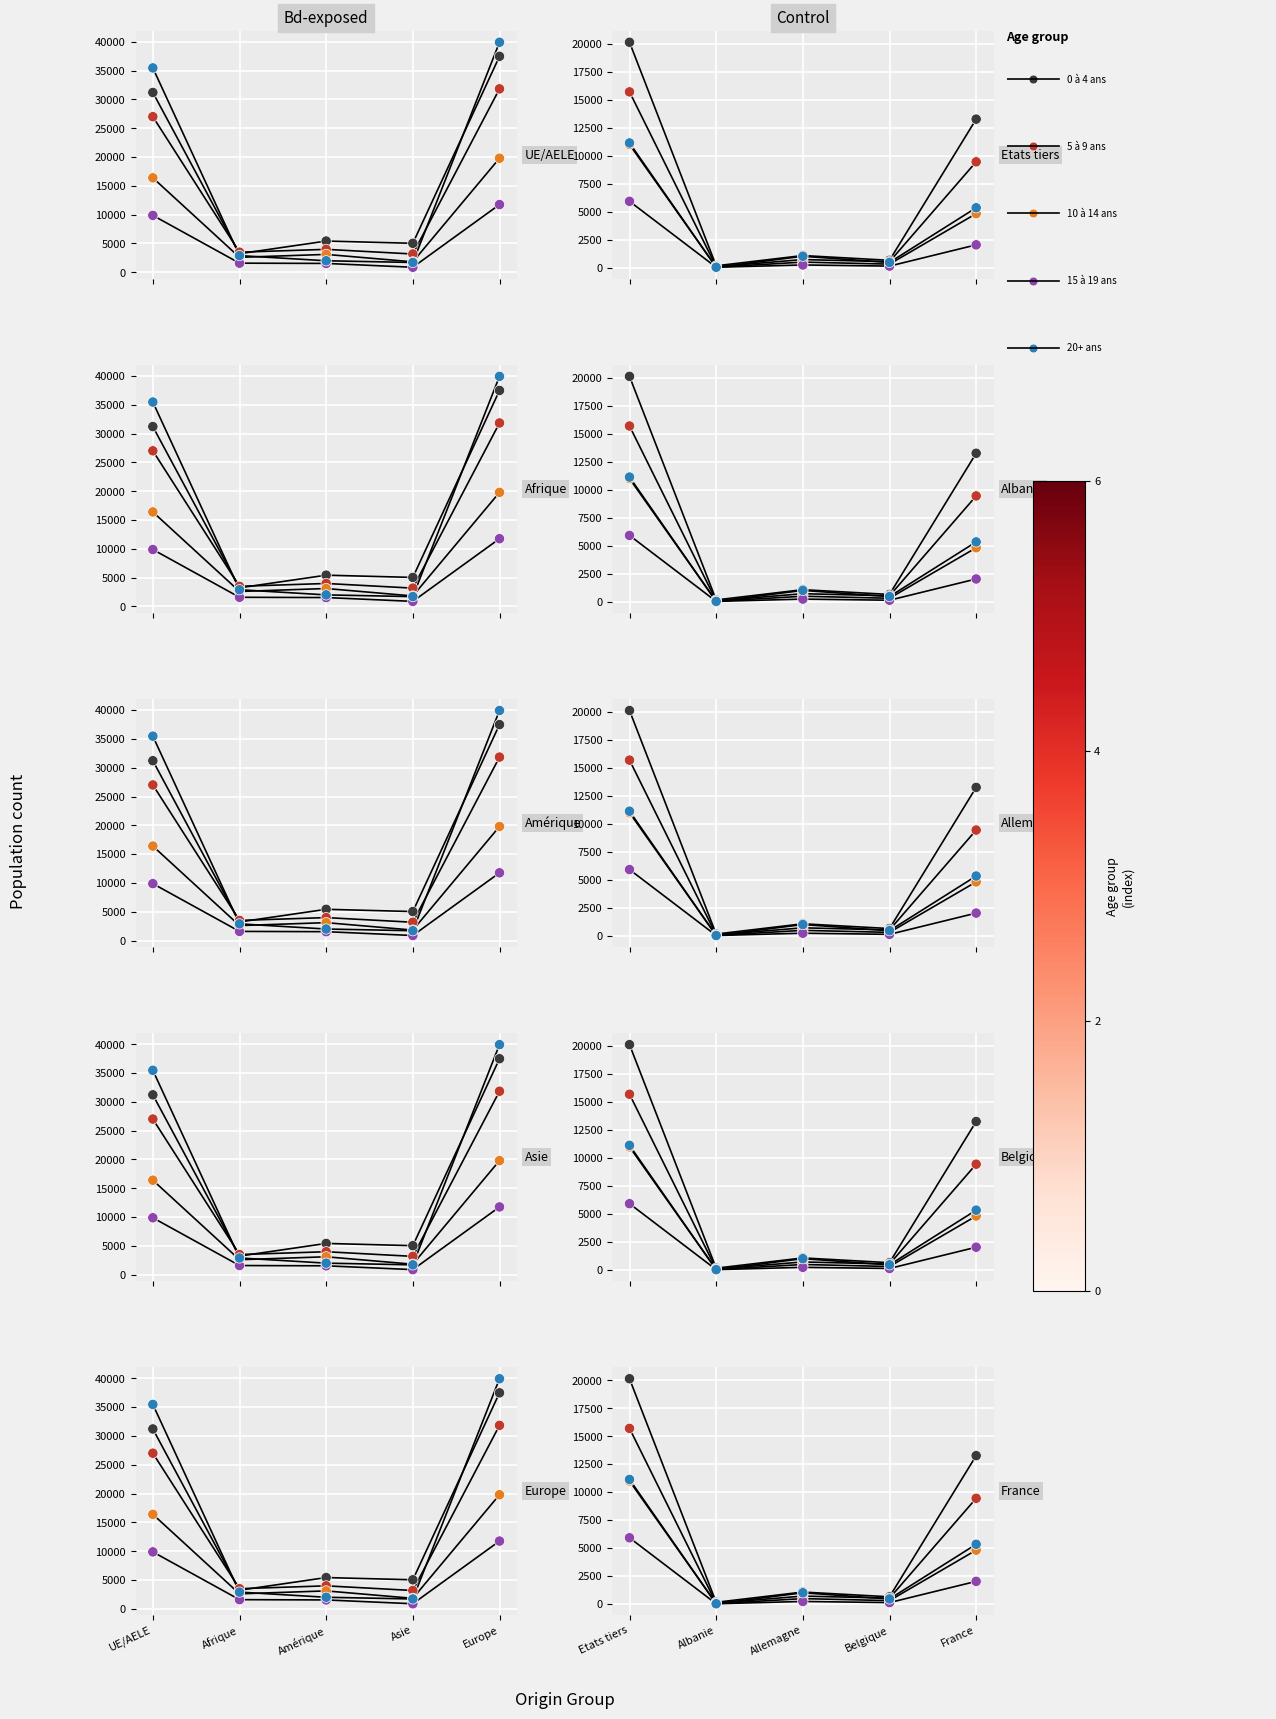

At how many categories does at least one series exceed 16087?

1